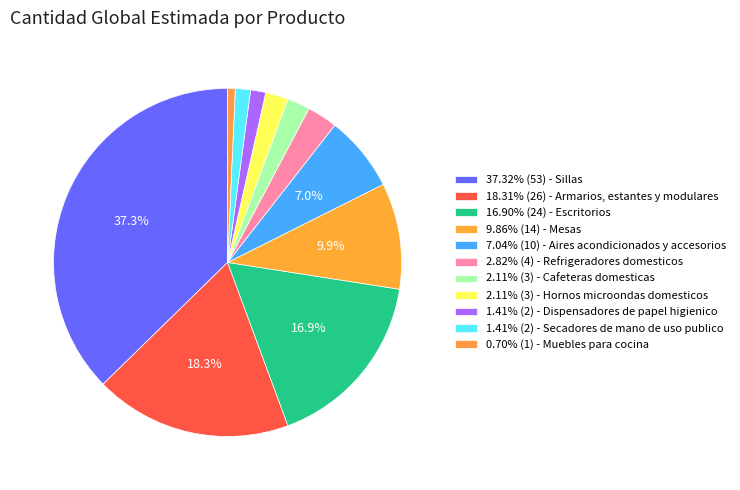

How many segments does this pie chart have?

11